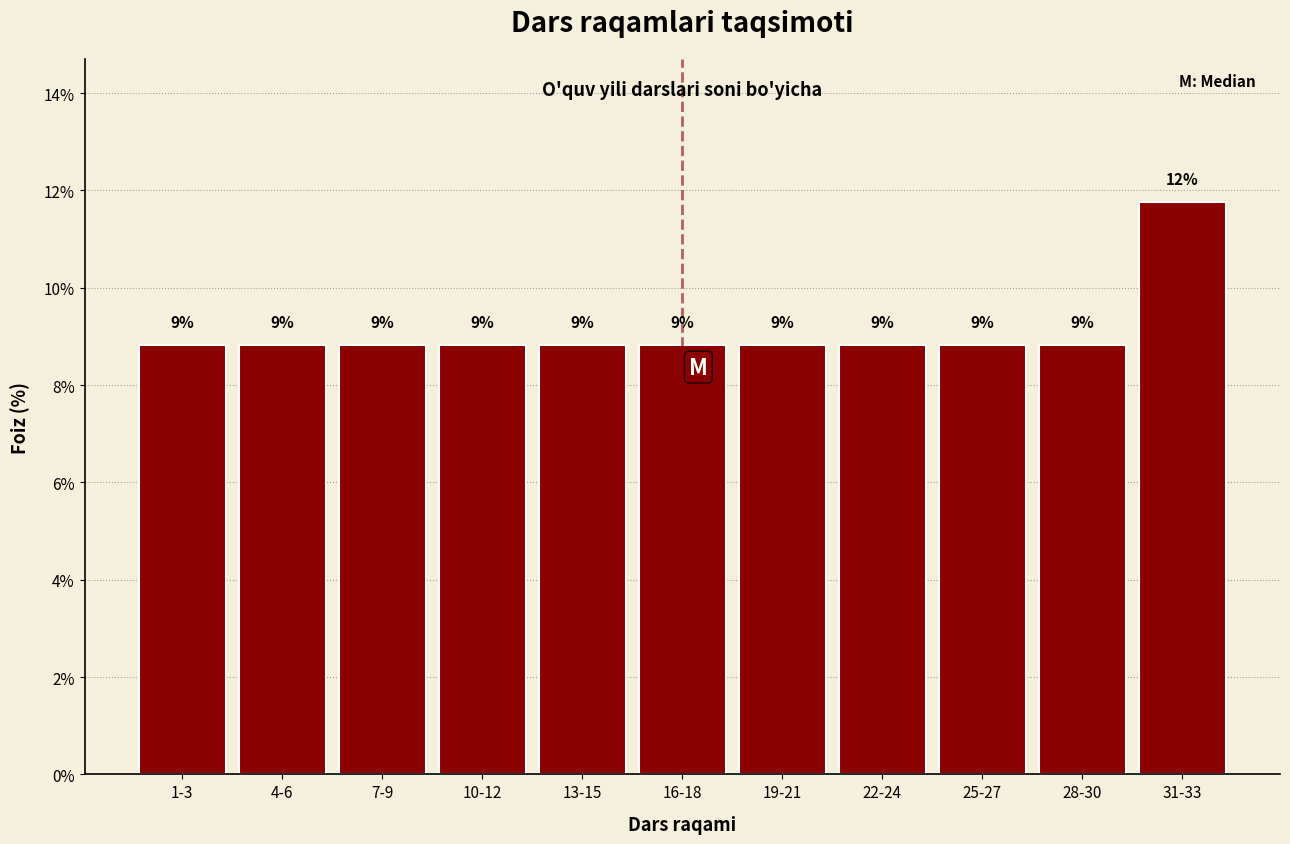

How many bars are there in total?

11